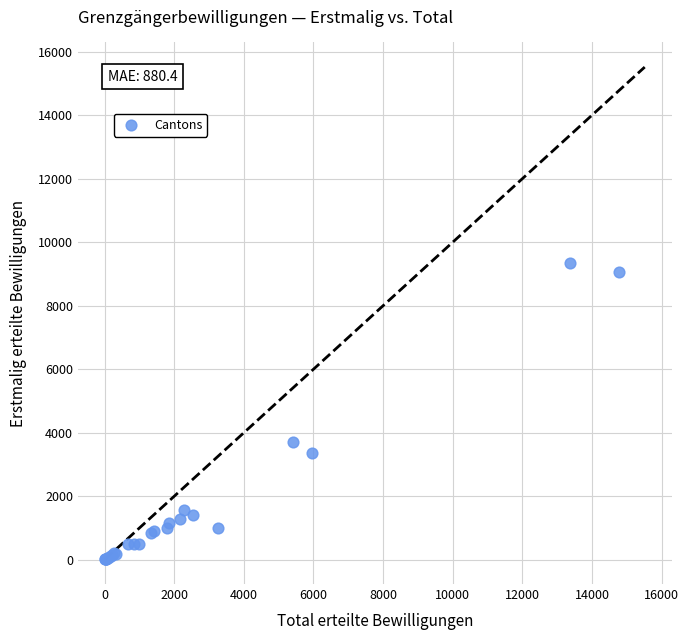

What Y value in the scatter plot is closest to 4671?

3719